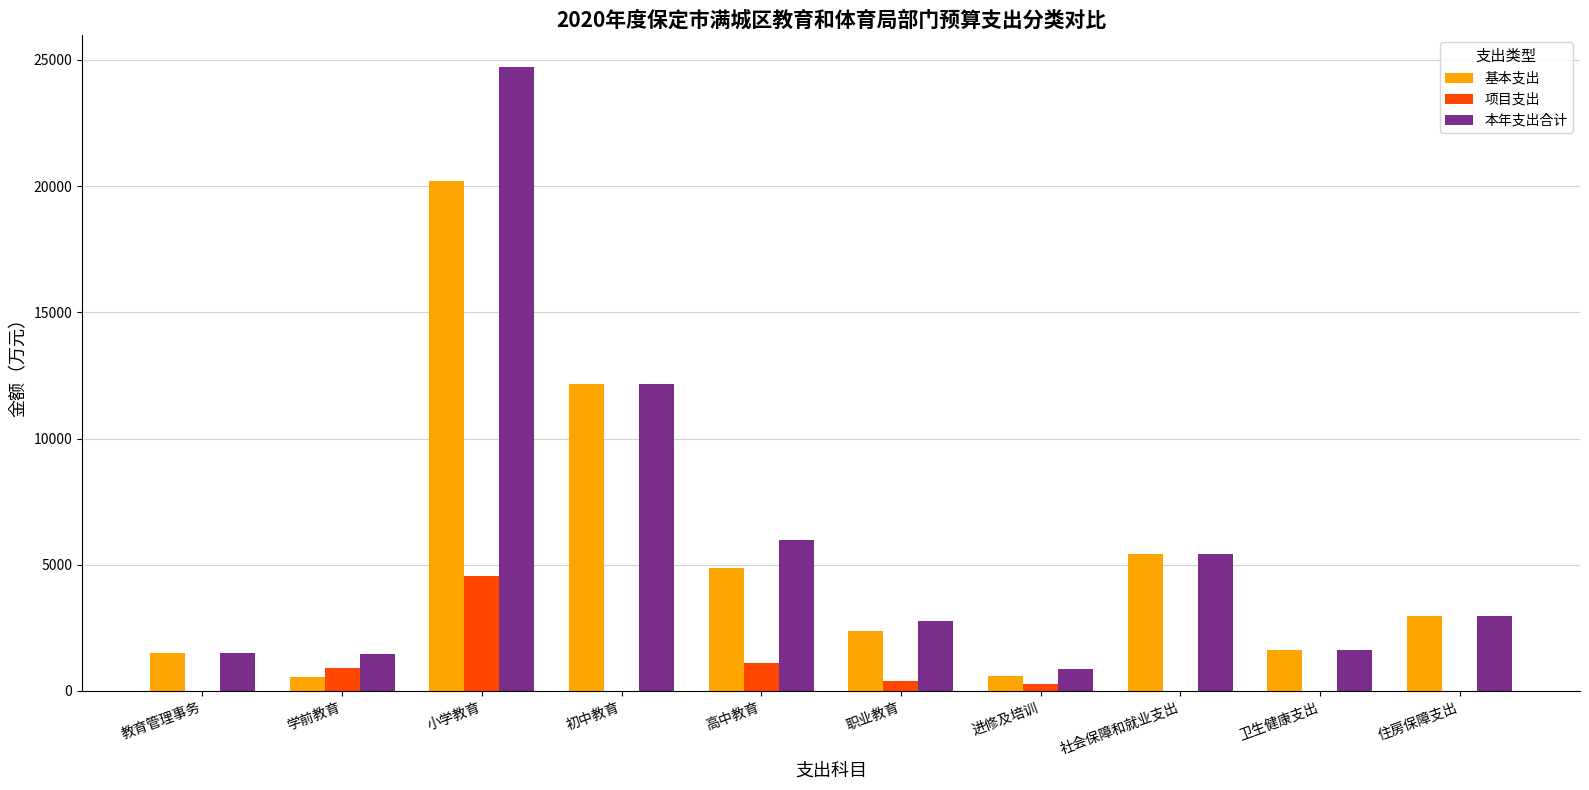

The value of 本年支出合计 at 职业教育 is 2758.6. True or false?

True